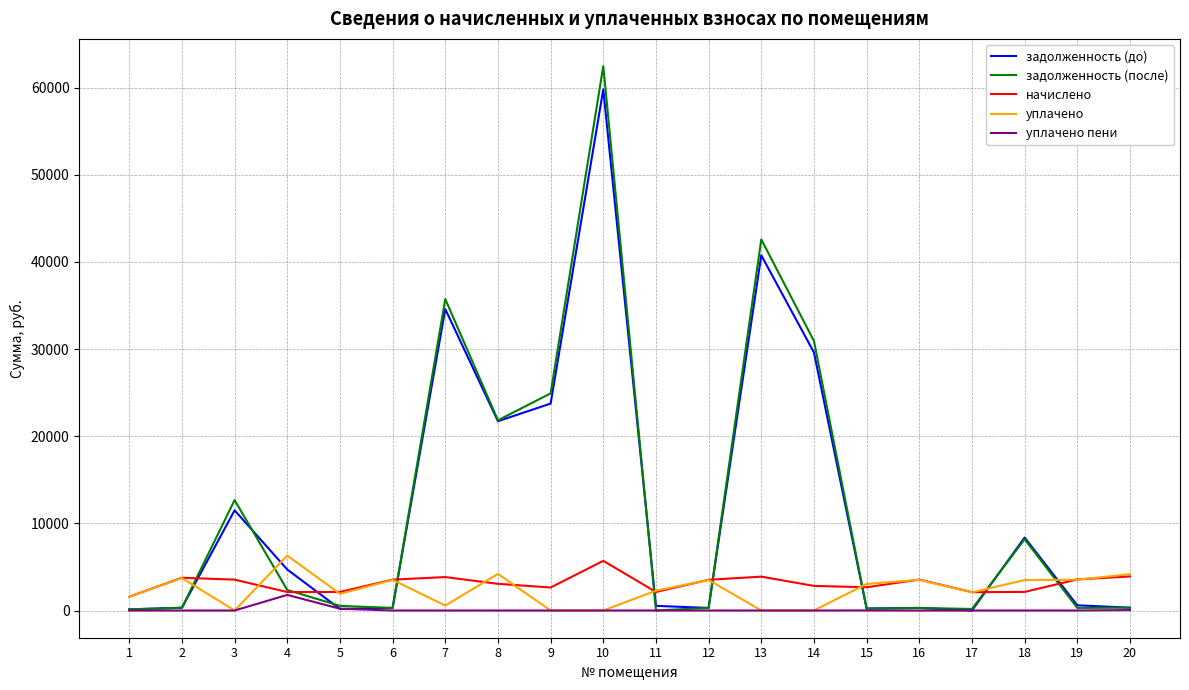

True or false: начислено and задолженность (до) cross at least once.

True